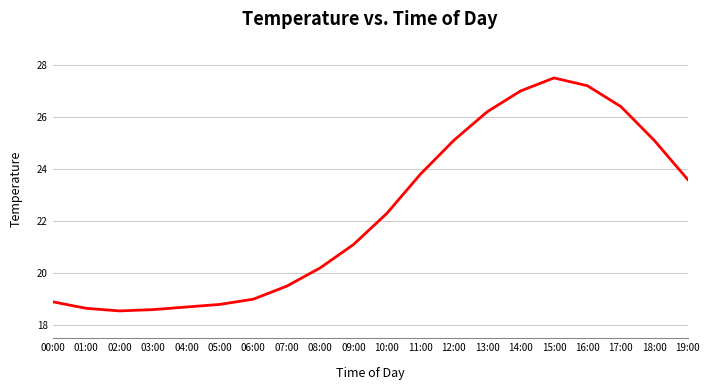

Does the chart have visible grid lines?

Yes